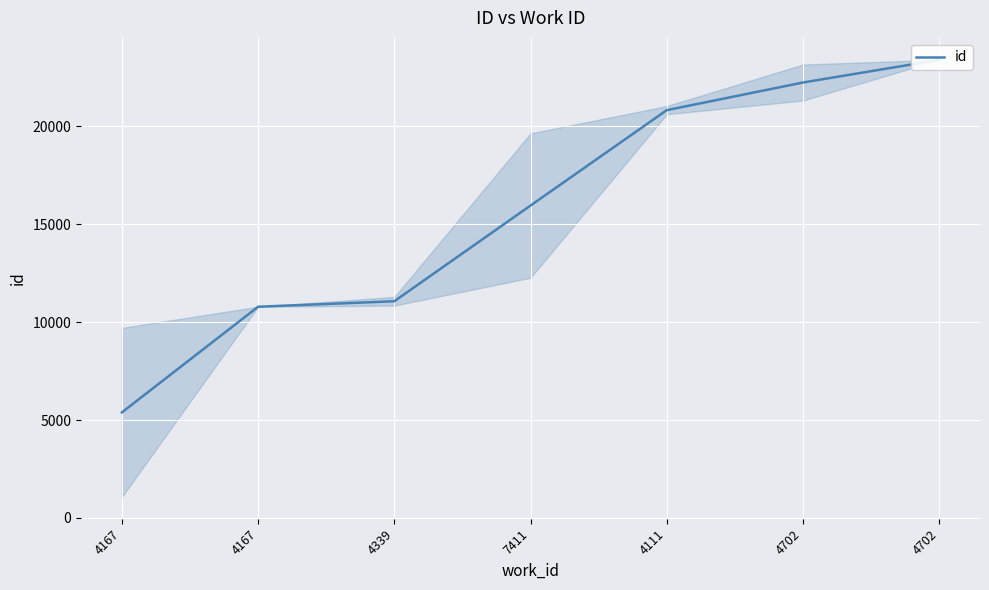

Reading right to left, what are all the values shown in this chart?

23381.5	22225.0	20814.0	15946.0	11062.0	10782.0	5390.0